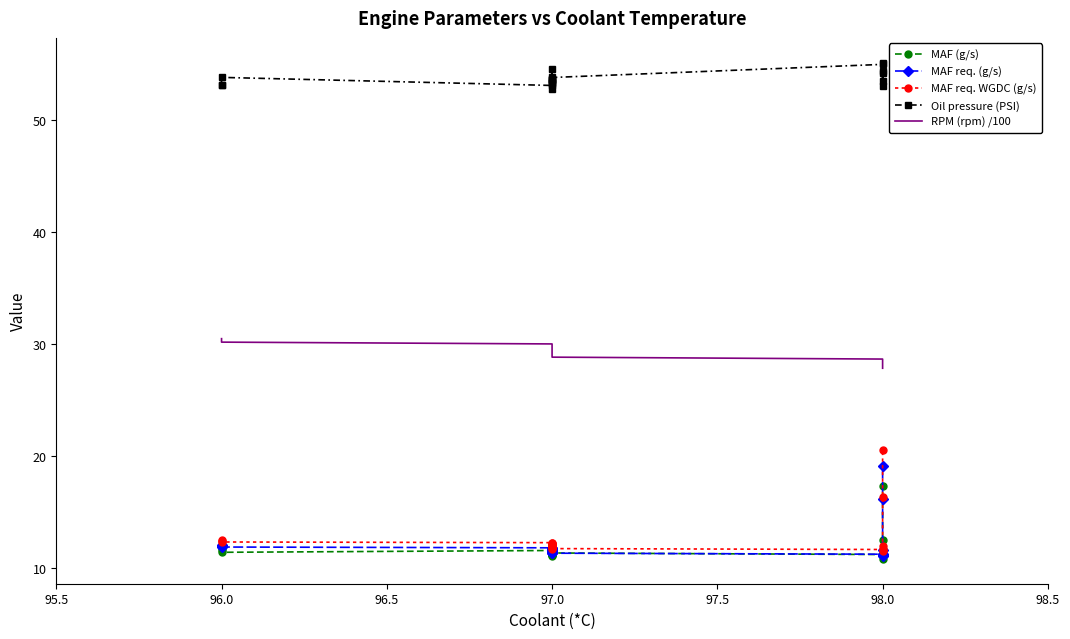

Which series has the widest spread of values?

MAF req. WGDC (g/s)